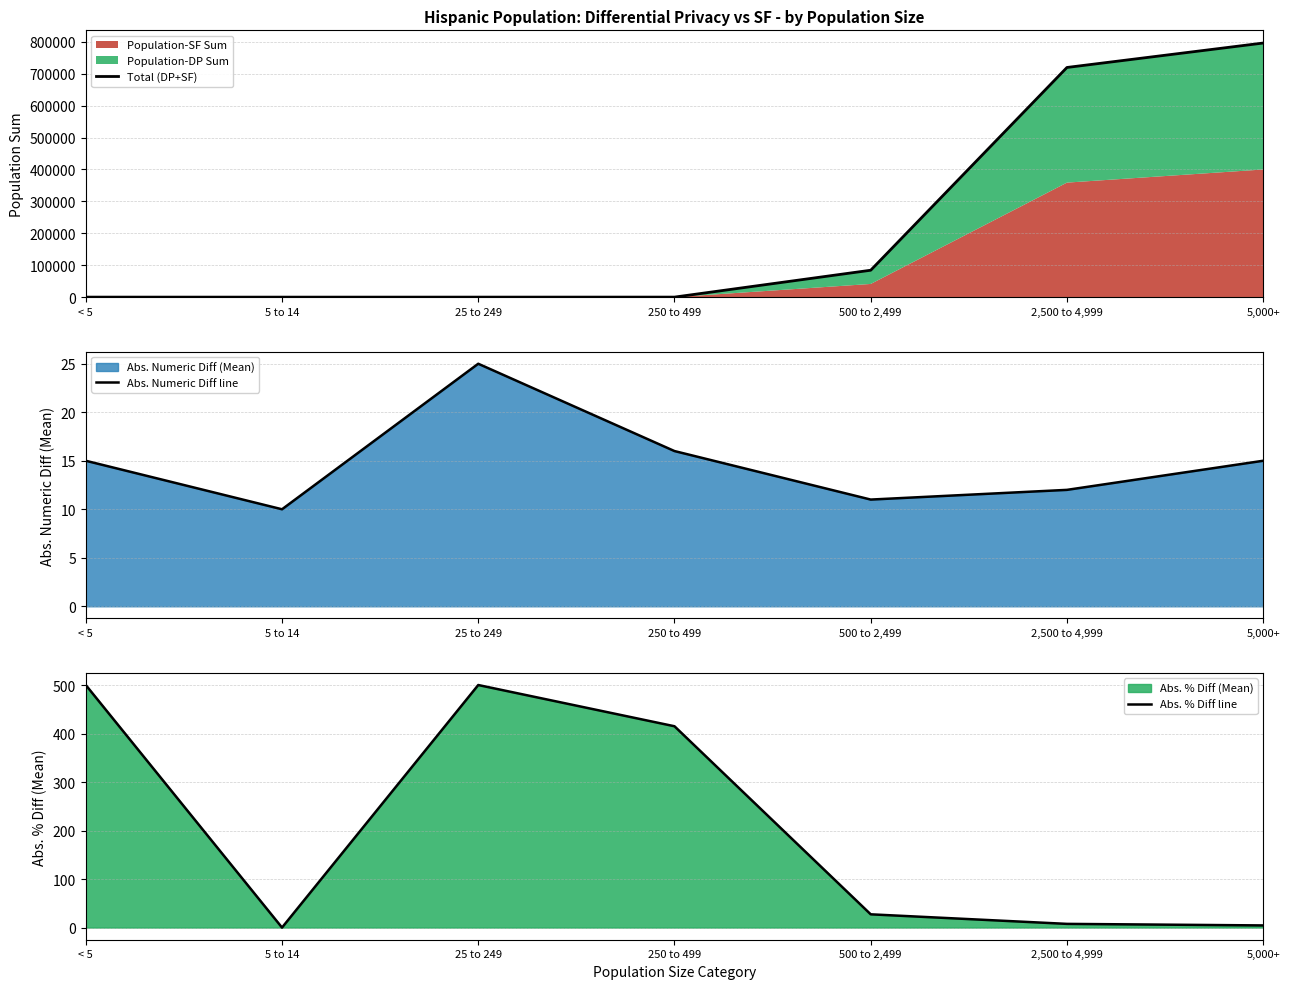

What is the maximum value shown in the chart?

796119.0